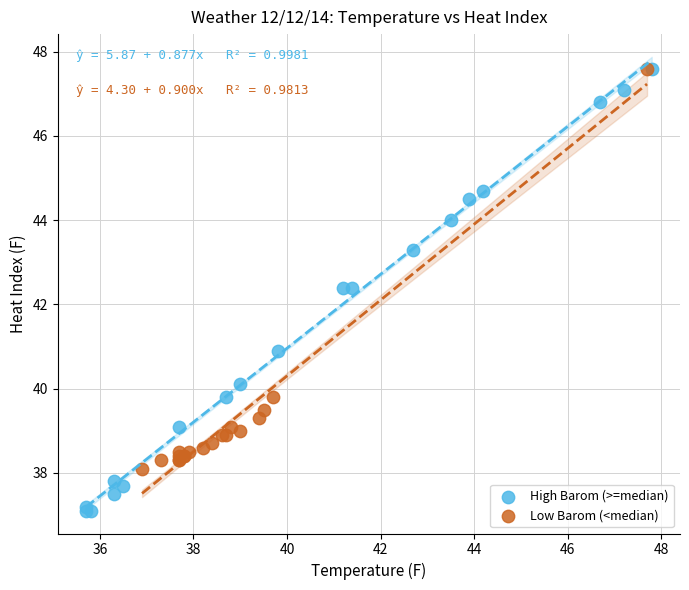

What are all the series names shown in the legend?

High Barom (>=median), Low Barom (<median)